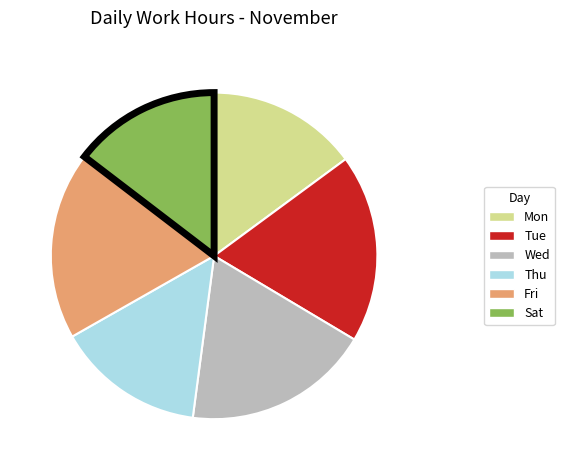

Approximately how many times larger is the value at Tue compared to Mon?

1.3